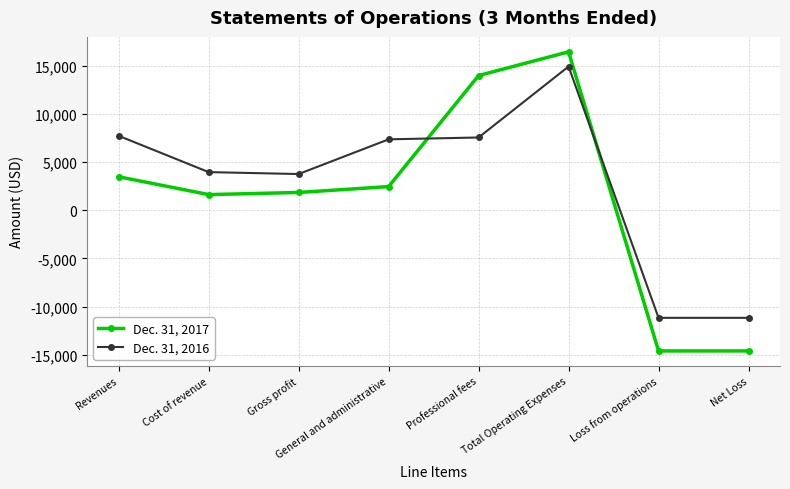

How many intersections are there between Dec. 31, 2017 and Dec. 31, 2016?

2